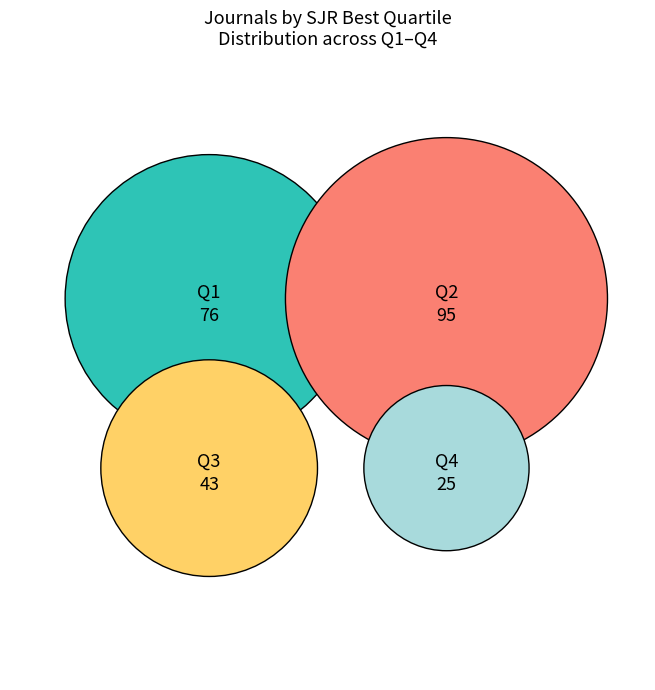

What is the change in value from Q1 to Q2?

+19